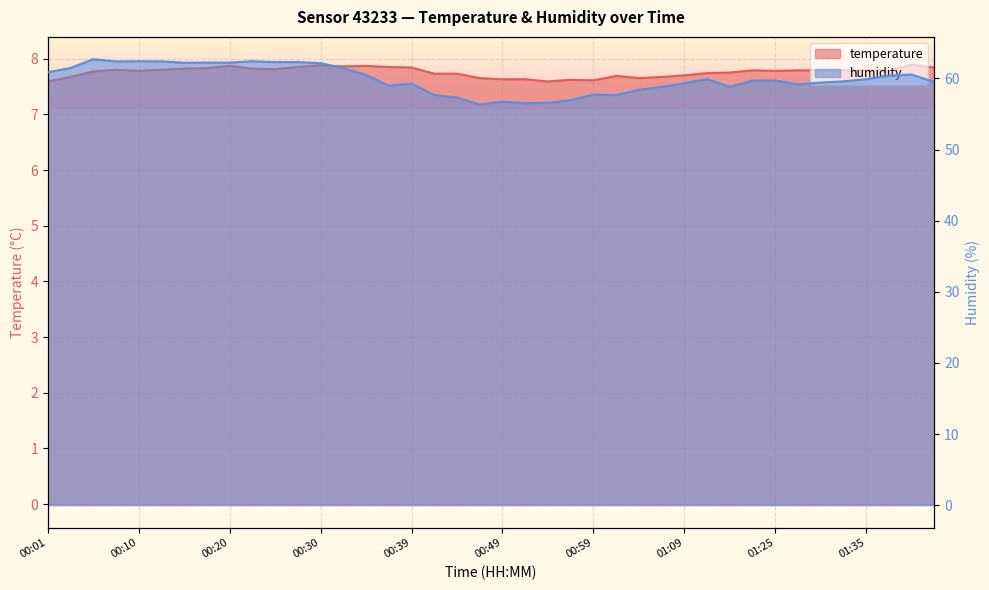

Reading right to left, extract all data points from this chart.

temperature: 7.8	7.9	7.8	7.8	7.8	7.8	7.8	7.8	7.8	7.8	7.7	7.7	7.7	7.7	7.7	7.6	7.6	7.6	7.6	7.6	7.7	7.7	7.7	7.8	7.8	7.9	7.9	7.9	7.8	7.8	7.8	7.9	7.8	7.8	7.8	7.8	7.8	7.8	7.7	7.6
humidity: 59.5	60.5	60.4	59.9	59.6	59.4	59.2	59.7	59.7	58.8	59.9	59.3	58.8	58.4	57.6	57.7	56.9	56.6	56.5	56.7	56.3	57.3	57.7	59.3	59.0	60.5	61.4	62.1	62.3	62.3	62.4	62.2	62.2	62.2	62.4	62.4	62.4	62.7	61.5	60.9